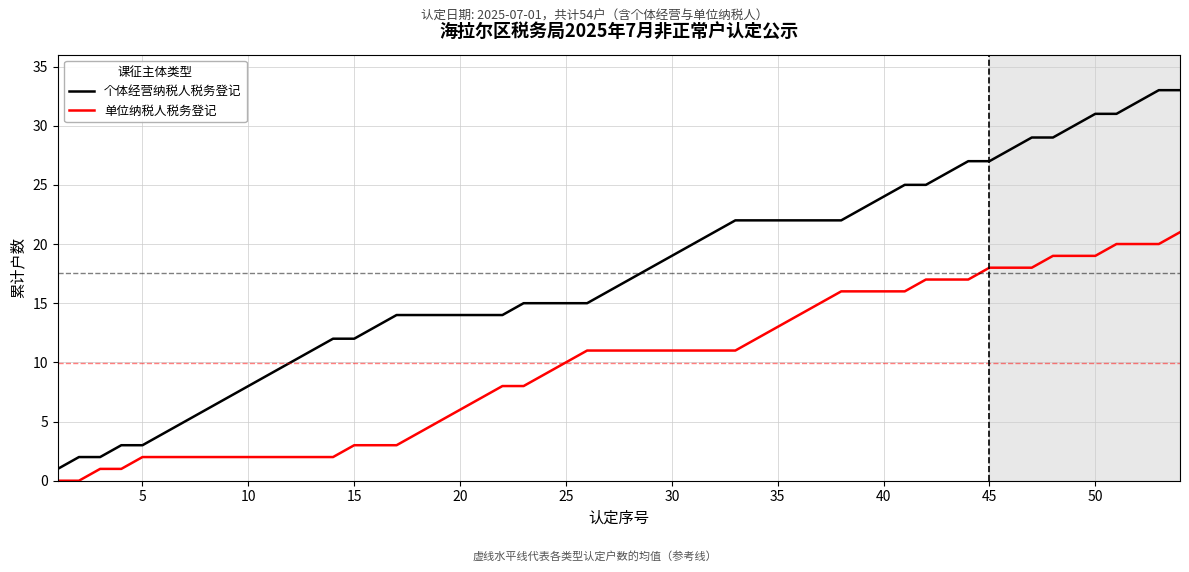

Which series has the widest spread of values?

个体经营纳税人税务登记